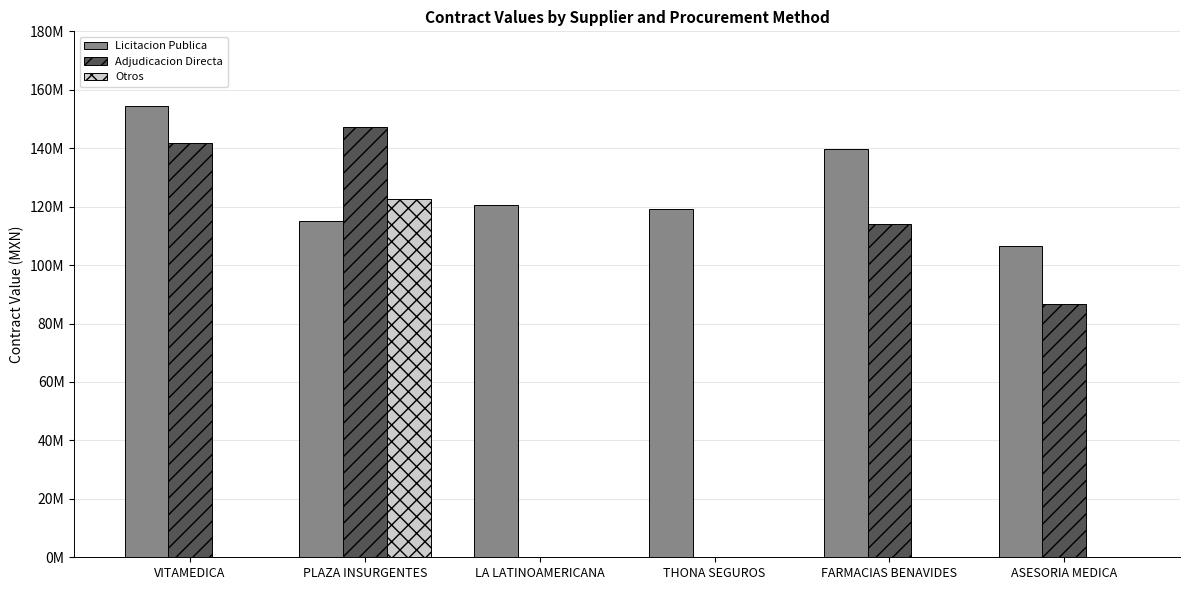

What are all the series names shown in the legend?

Licitacion Publica, Adjudicacion Directa, Otros